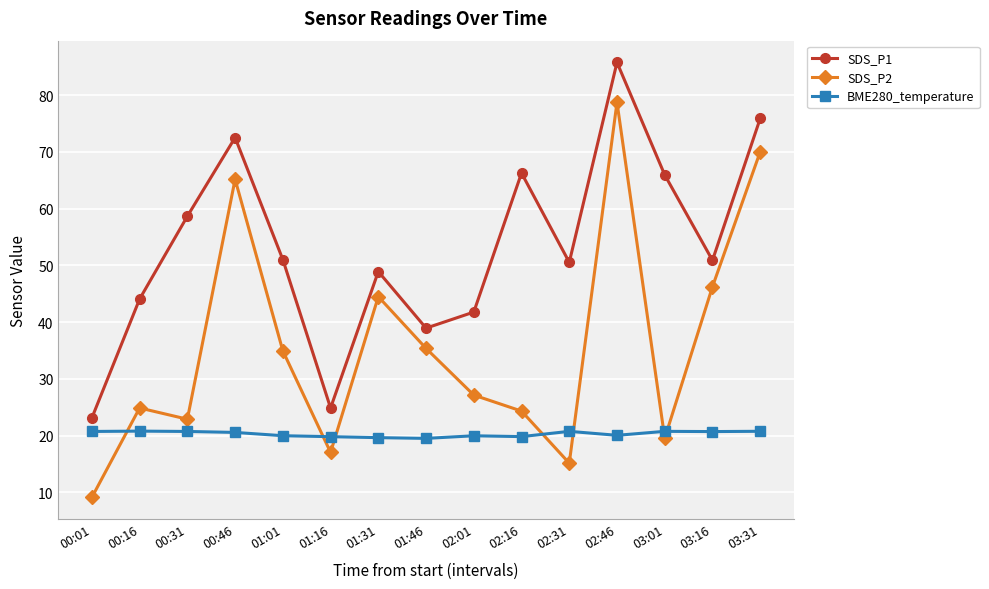

Where does the BME280_temperature series first go above 20?

00:01